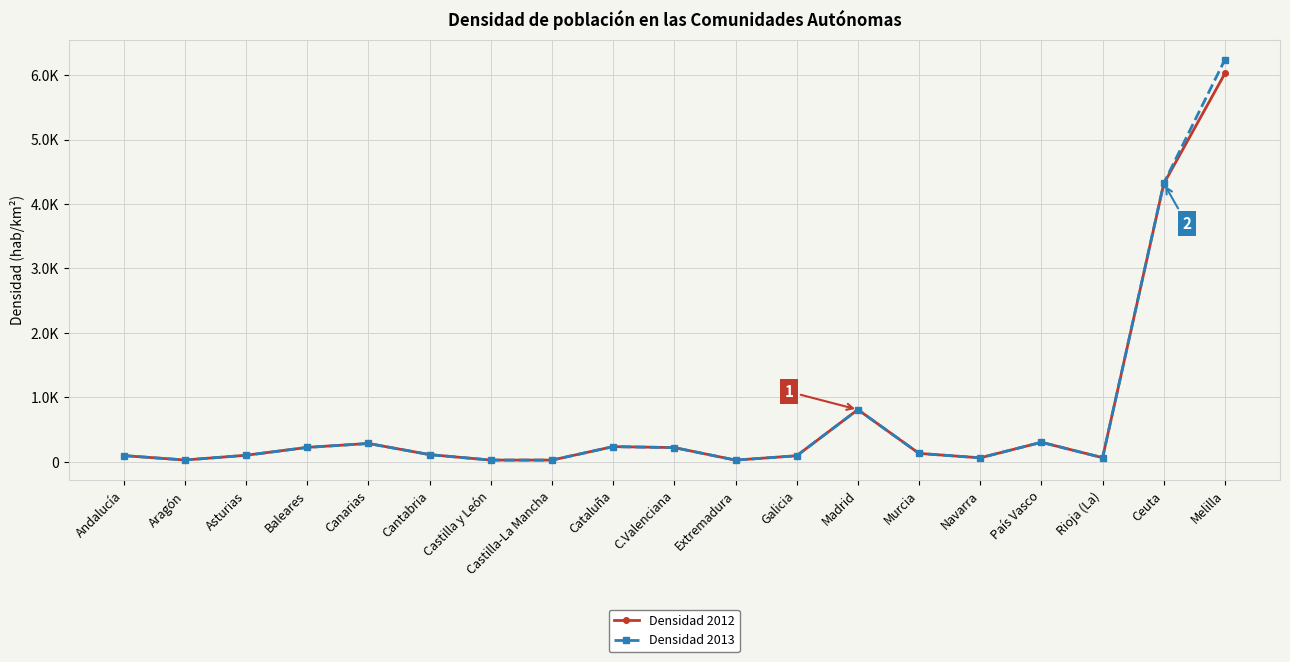

Is it true that Densidad 2012 equals 48.5 at Galicia?

False